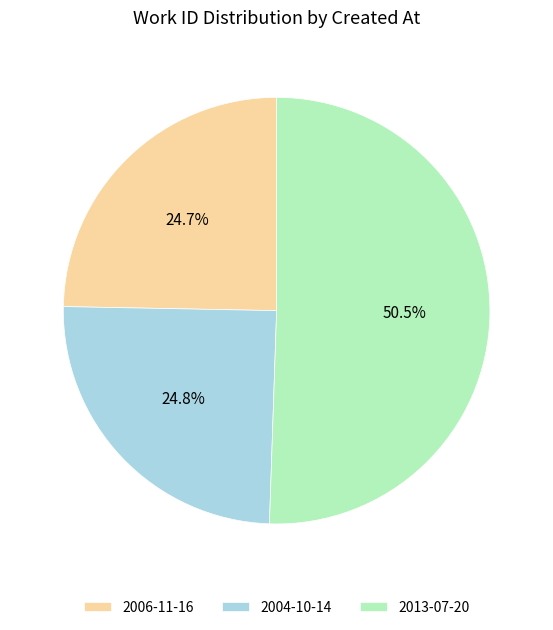

Which slice is the largest?

2013-07-20